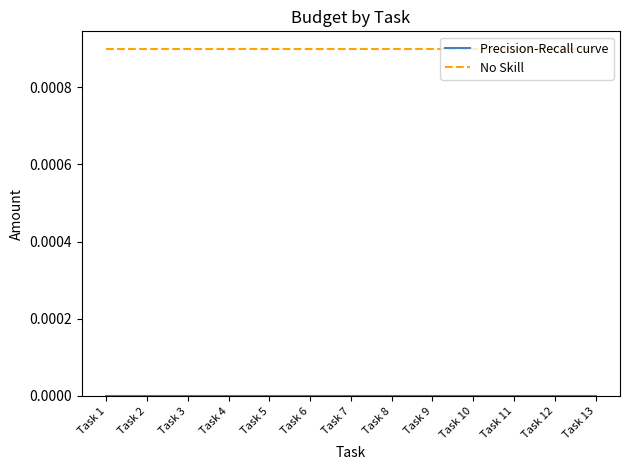

Which series has the largest total across all categories?

No Skill